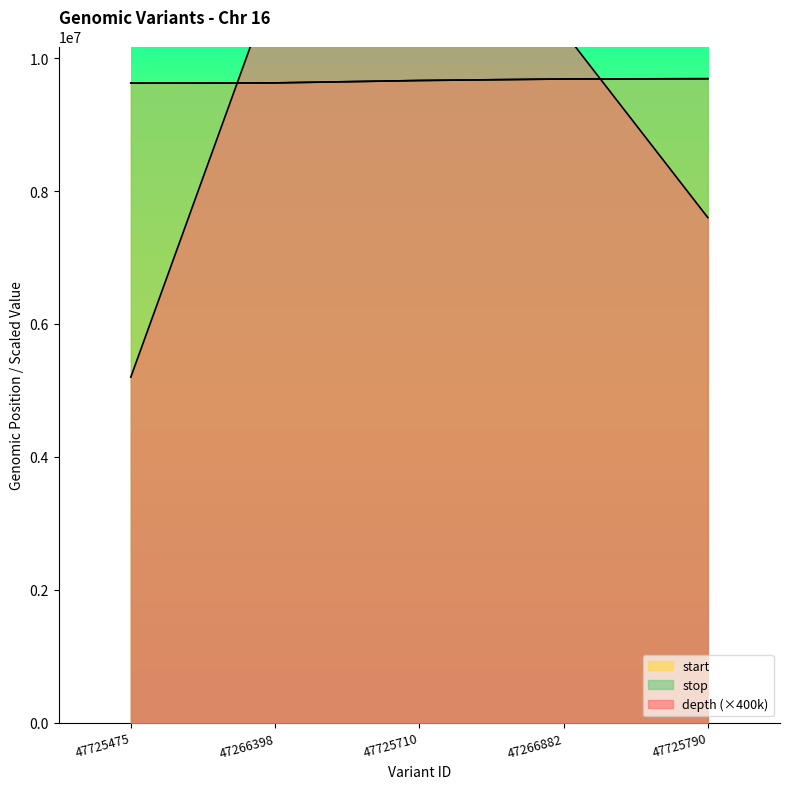

How many lines are shown in the chart?

3